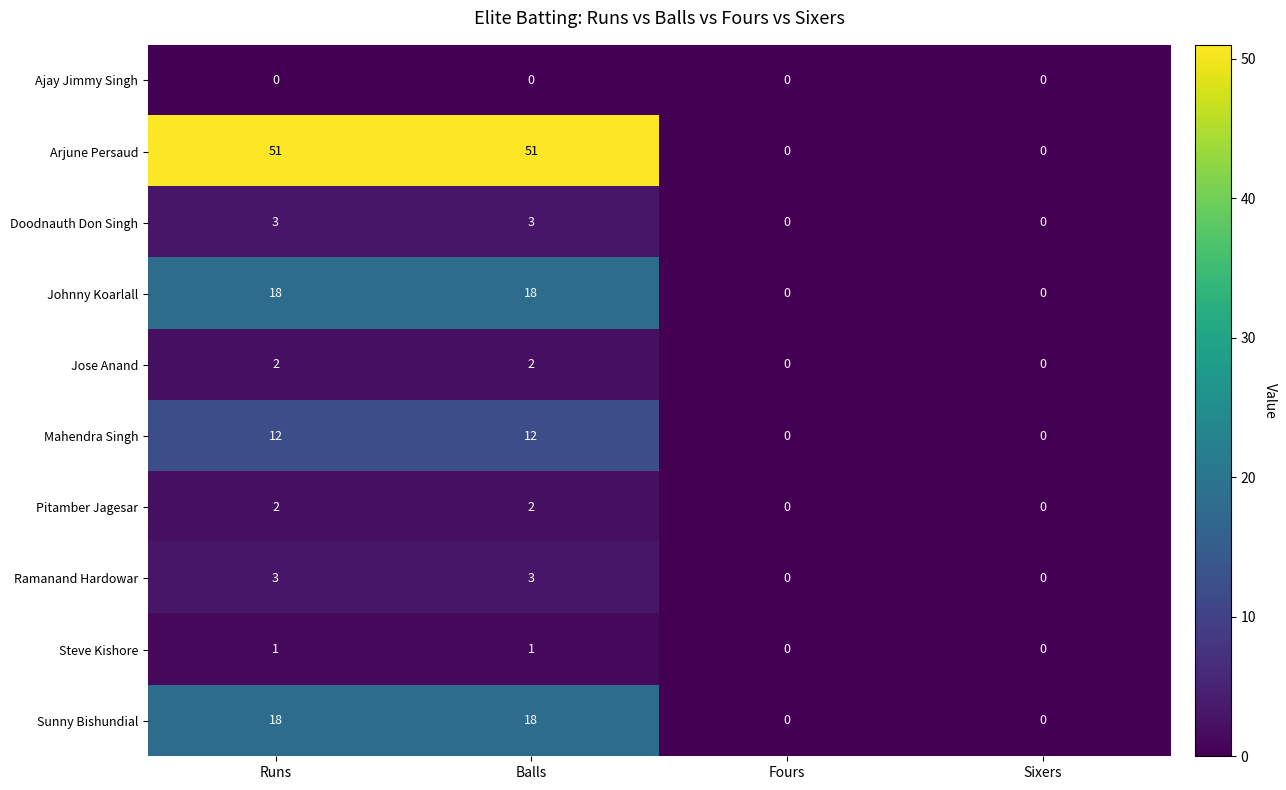

Between Balls and Fours, which series saw the biggest shift?

Arjune Persaud